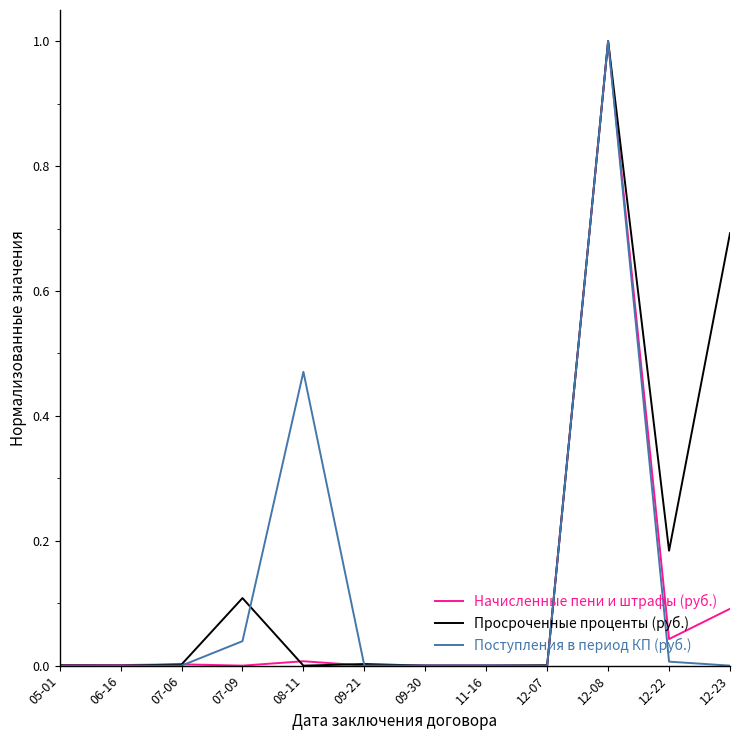

The Поступления в период КП (руб.) series shows 0.0 at 07-09. True or false?

True